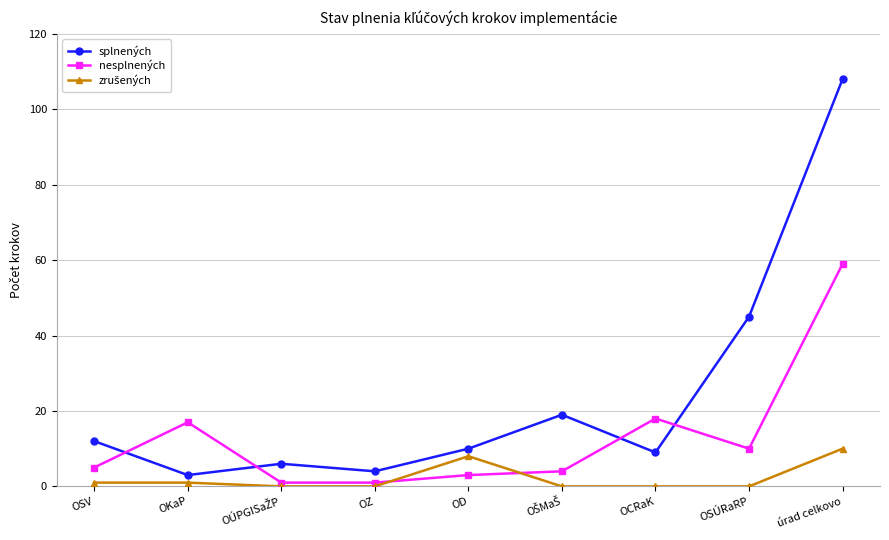

Is the value of splnených at OSÚRaRP greater than the value of nesplnených at úrad celkovo?

No